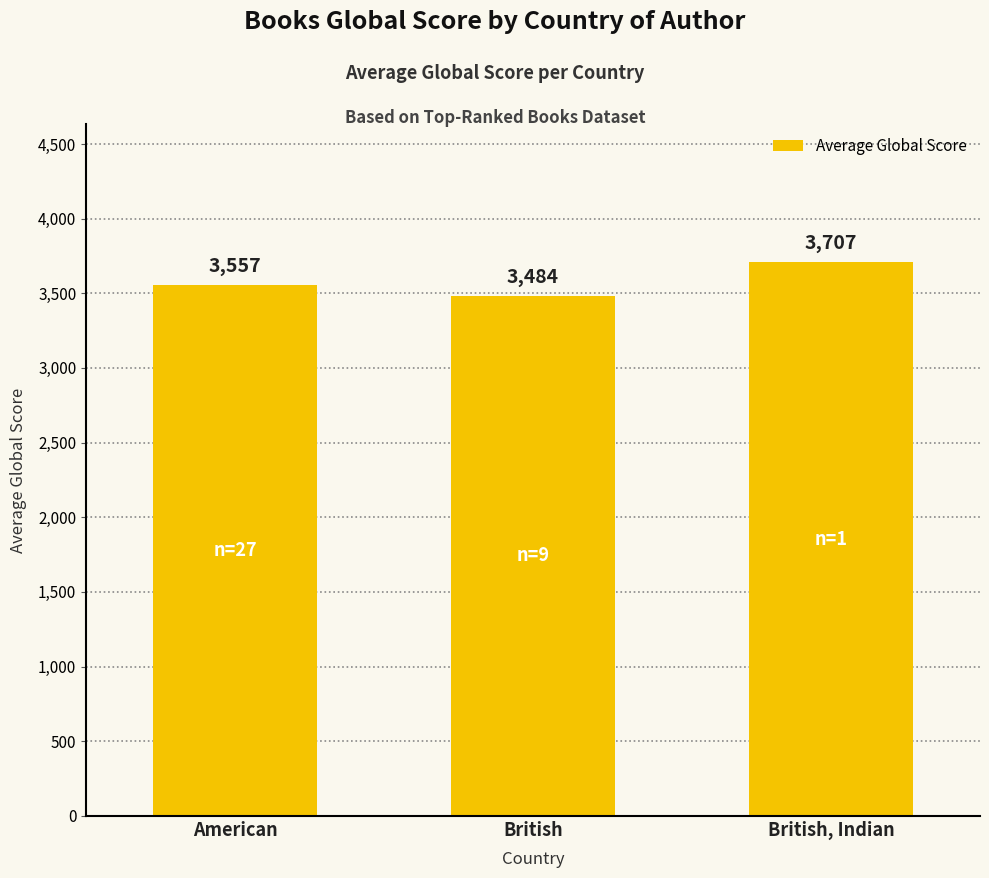

What is the maximum value shown in the chart?

3707